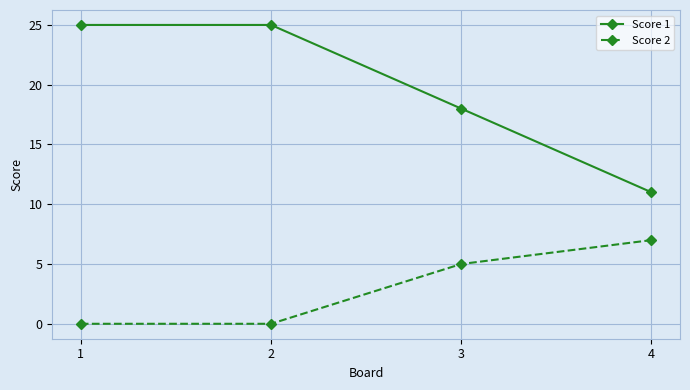

At 1, list the series in order from largest to smallest.

Score 1, Score 2